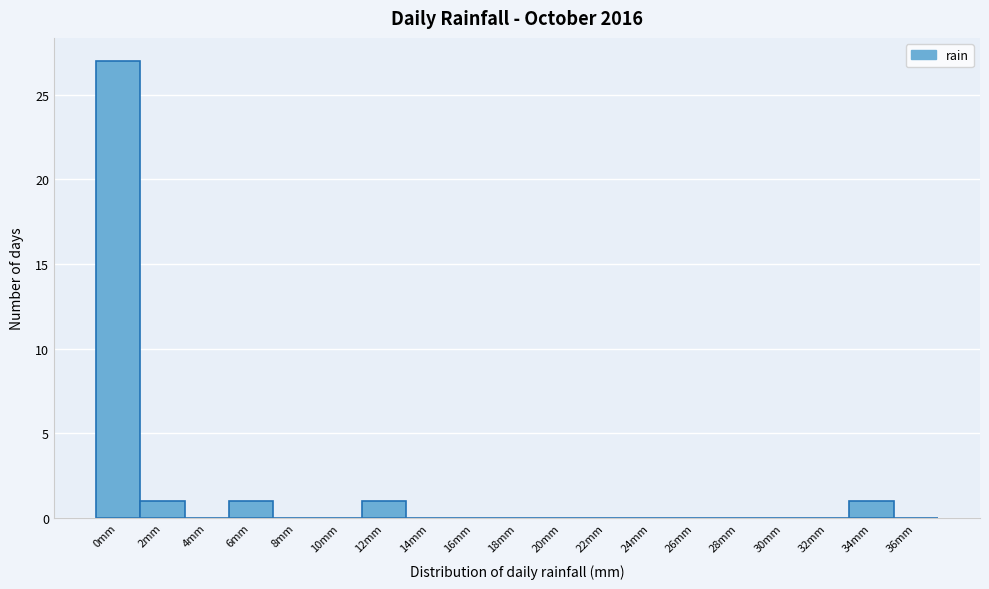

Reading left to right, what are all the values shown in this chart?

0mm=27	2mm=1	4mm=0	6mm=1	8mm=0	10mm=0	12mm=1	14mm=0	16mm=0	18mm=0	20mm=0	22mm=0	24mm=0	26mm=0	28mm=0	30mm=0	32mm=0	34mm=1	36mm=0